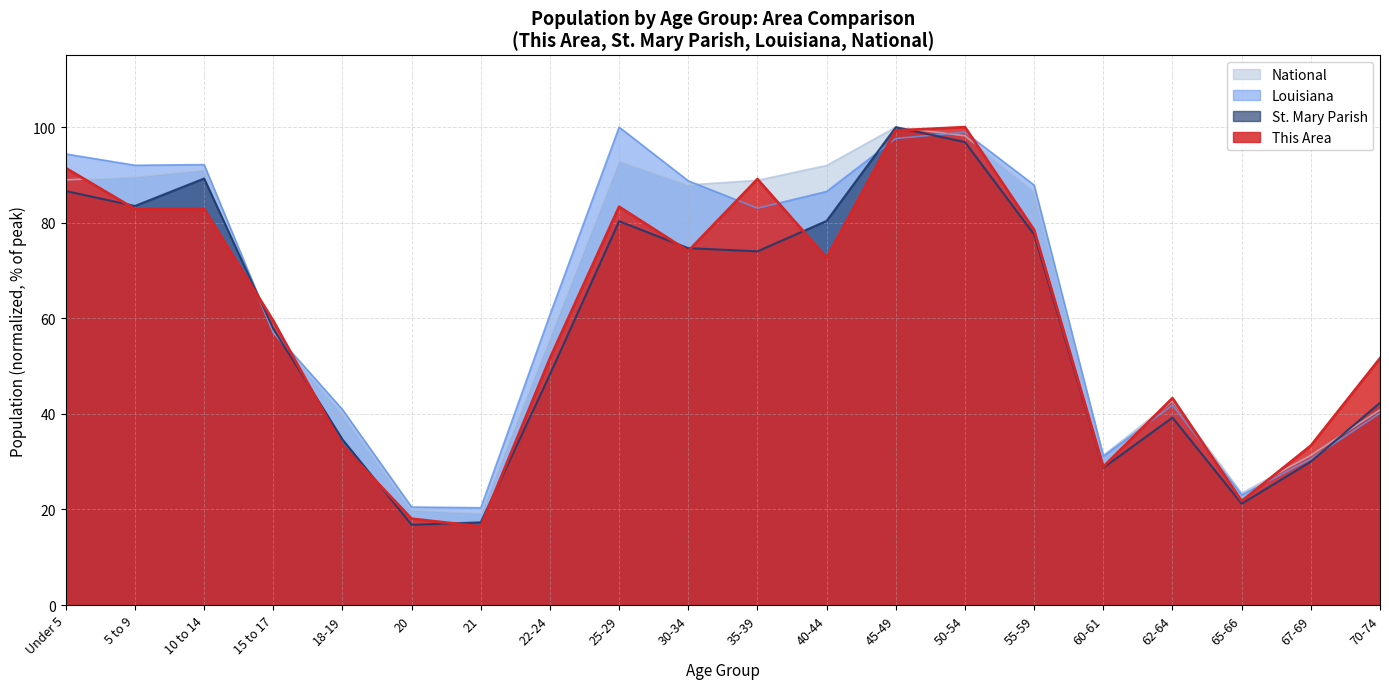

True or false: Louisiana and St. Mary Parish cross at least once.

True